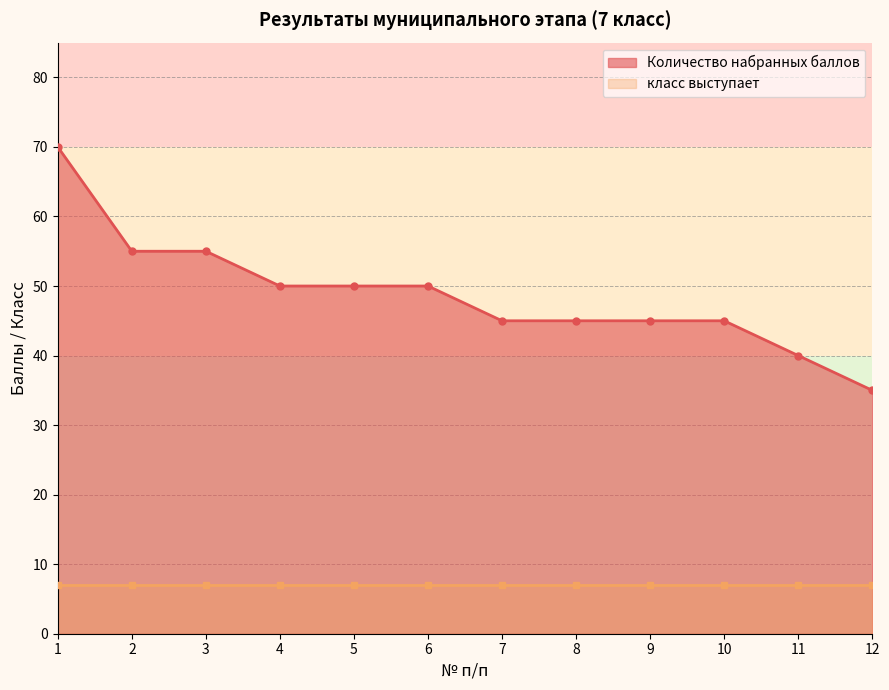

What is the value of the 3rd point from the left?

55